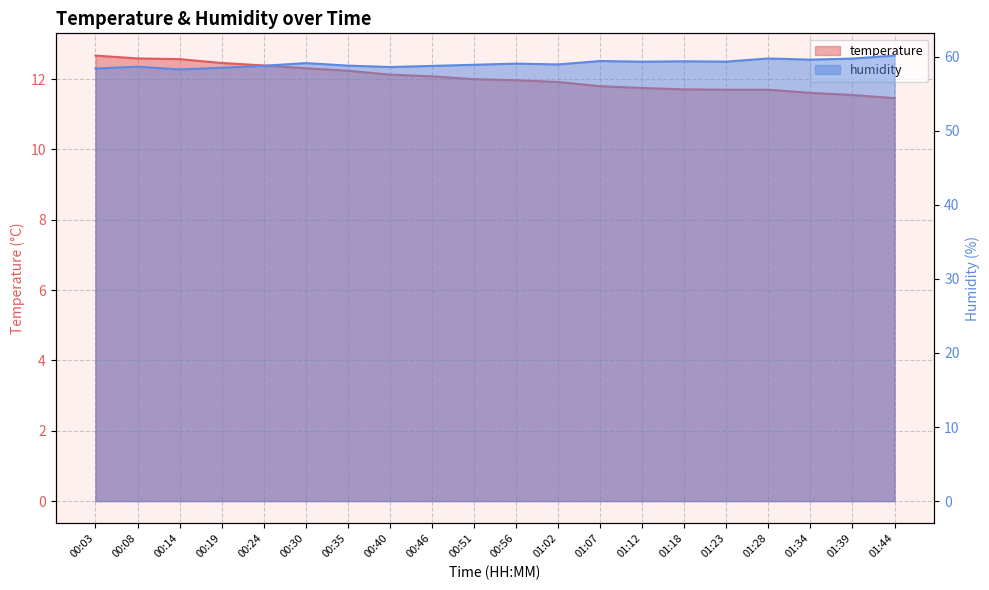

What is the difference between the highest and lowest values at 00:03?

45.7